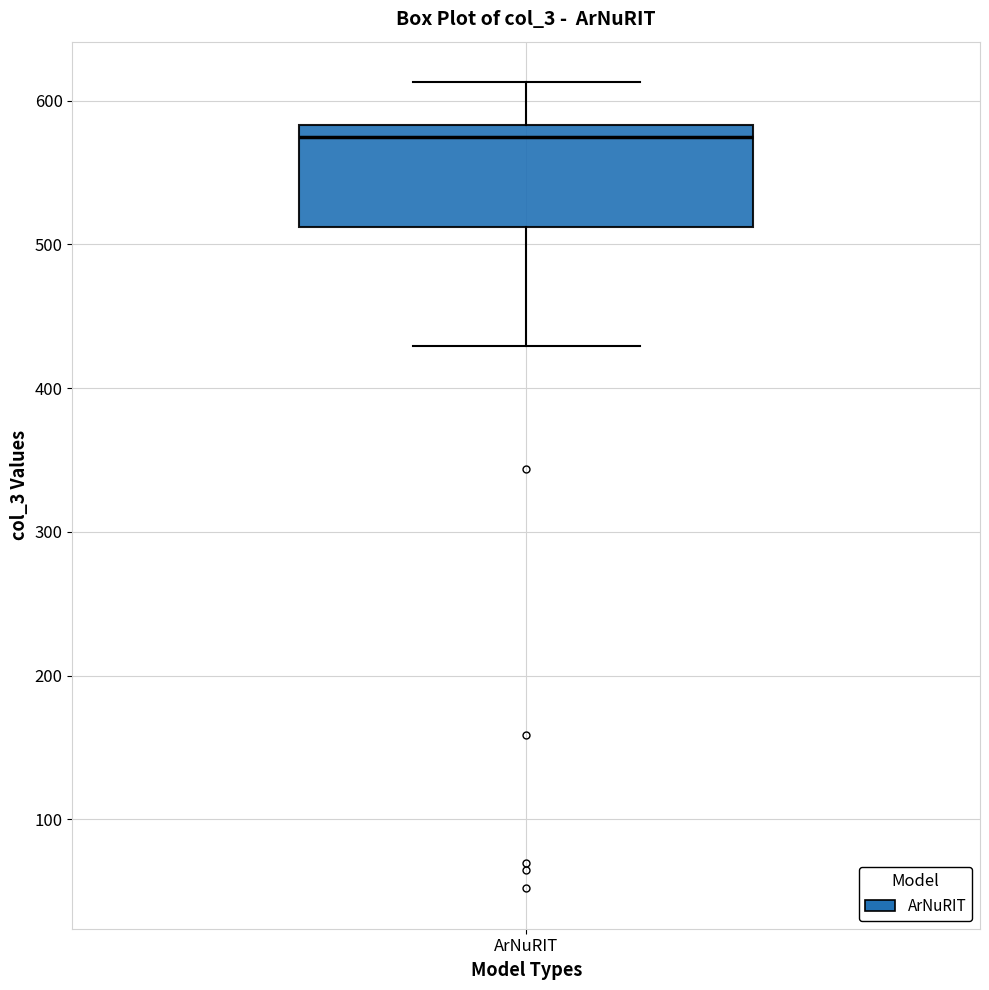

Where is the lower edge of the box for ArNuRIT on the y-axis? The values are not printed on the chart, so give them approximately, as read against the axis.

510